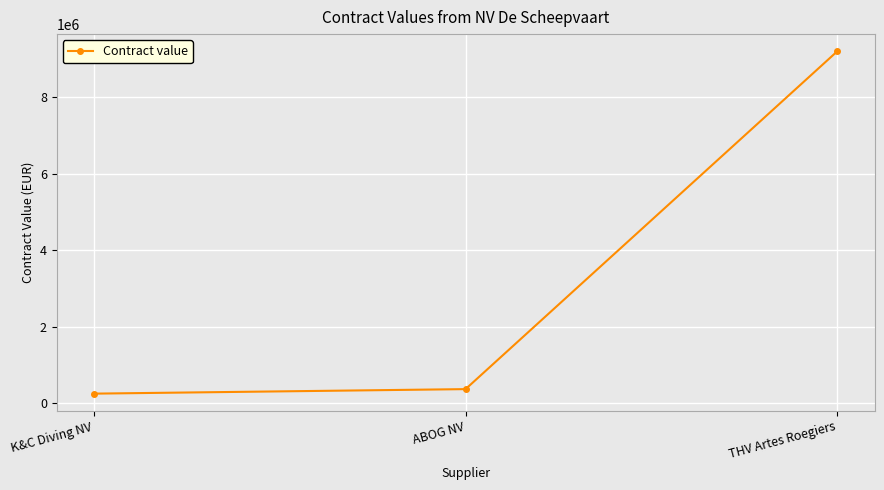

Does the chart display data point markers on the line(s)?

Yes